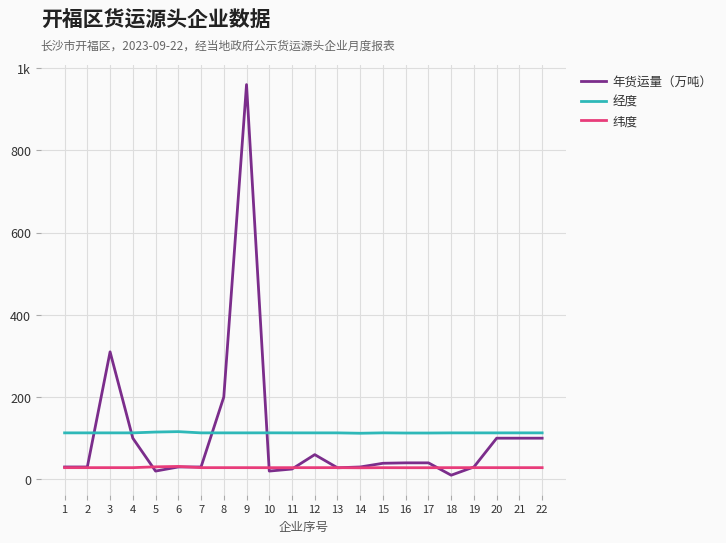

What are all the series names shown in the legend?

年货运量（万吨）, 经度, 纬度